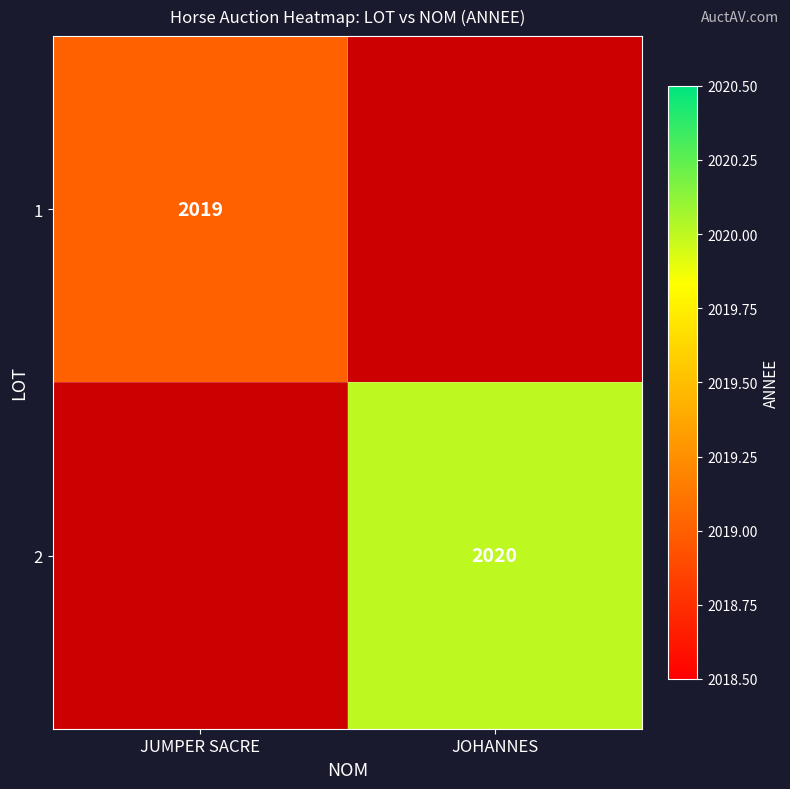

What is the greatest value displayed?

2020